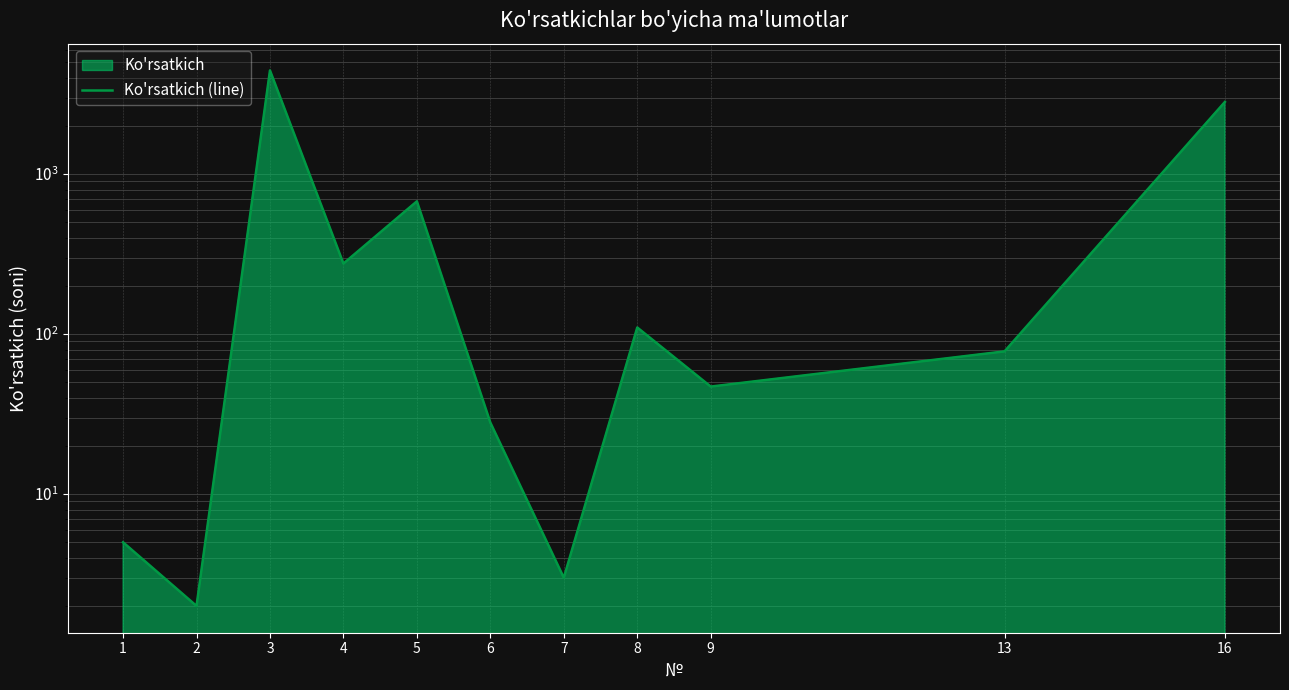

What is the difference between the maximum and second lowest values?

4443